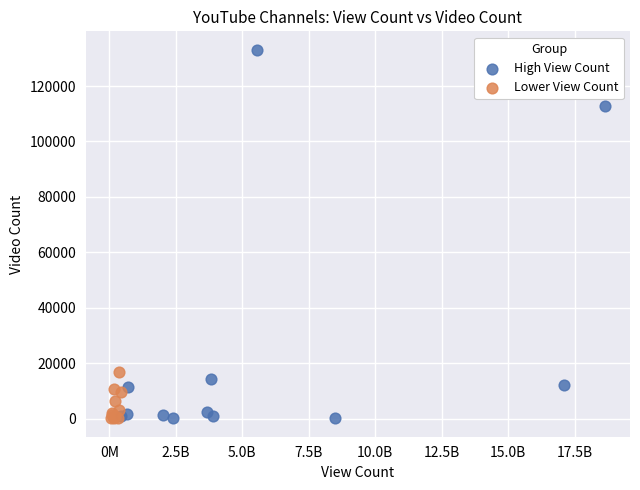

Which series has the largest Y range (max minus min)?

High View Count